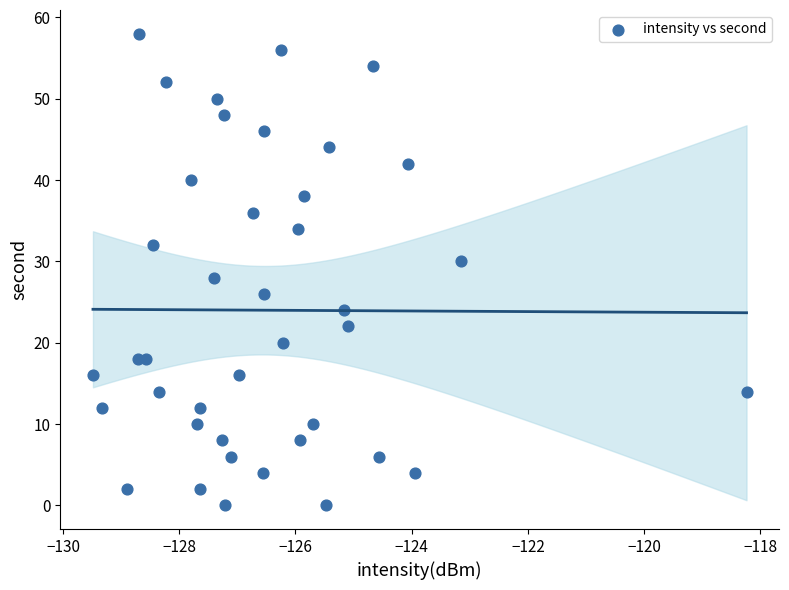

What is the range of Y values (max minus min)?

58